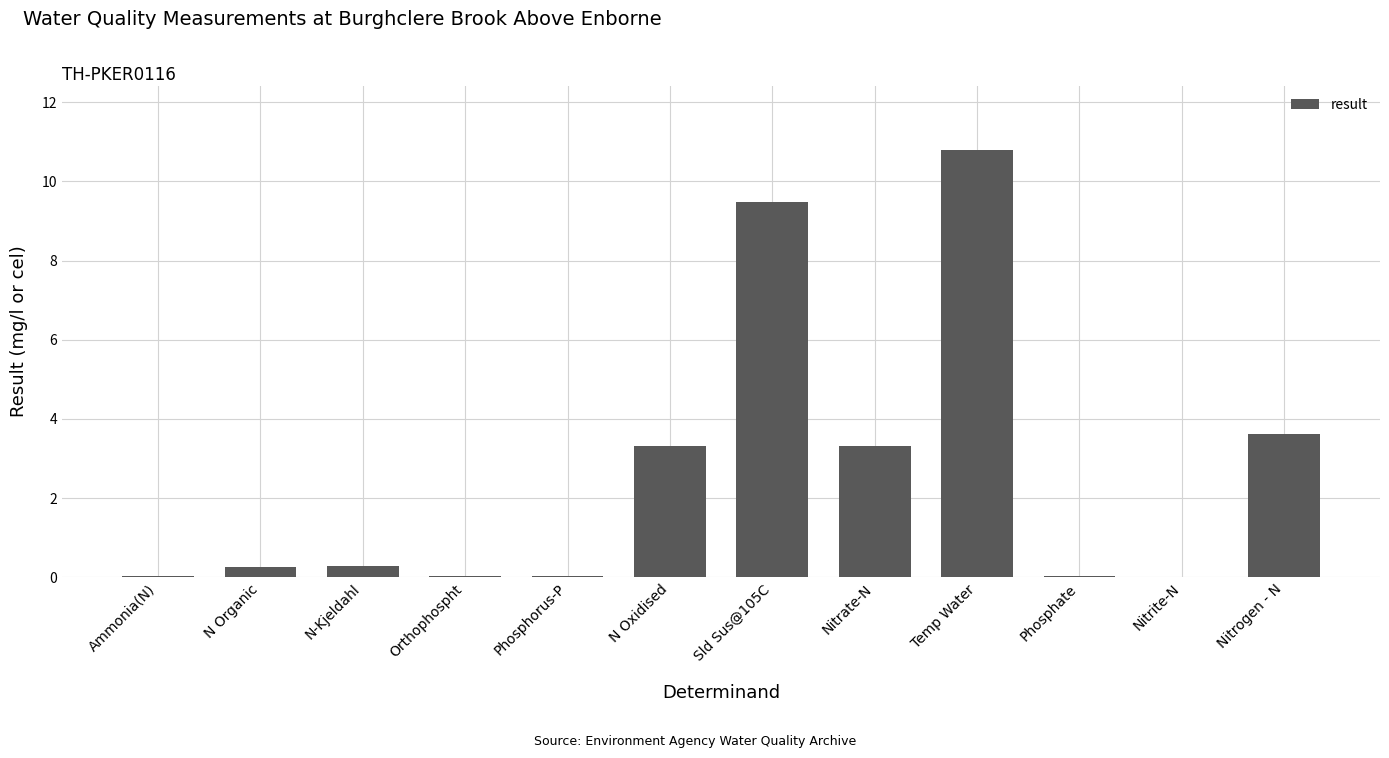

What is the change in value from Sld Sus@105C to Nitrite-N?

-9.5